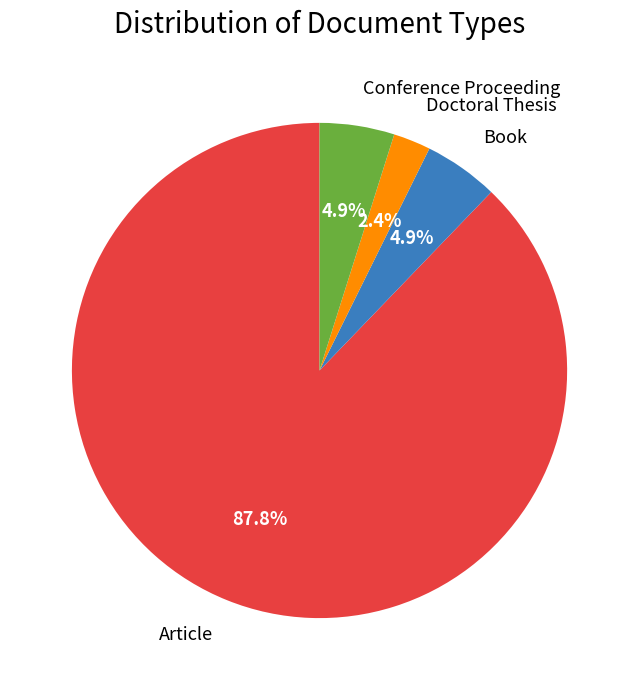

How many segments does this pie chart have?

4